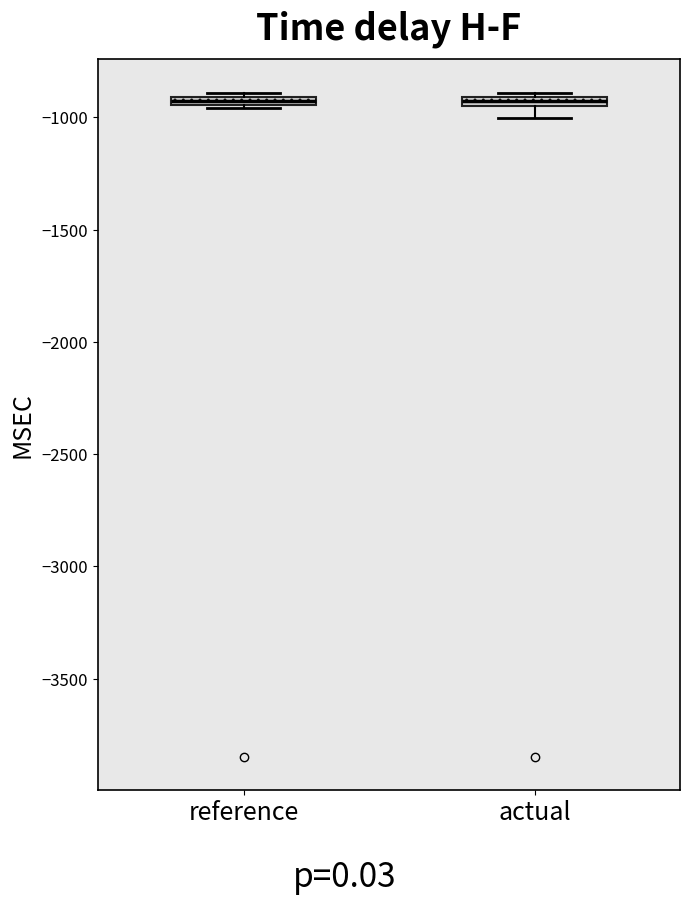

Where is the lower edge of the box for reference on the y-axis? The values are not printed on the chart, so give them approximately, as read against the axis.

-950